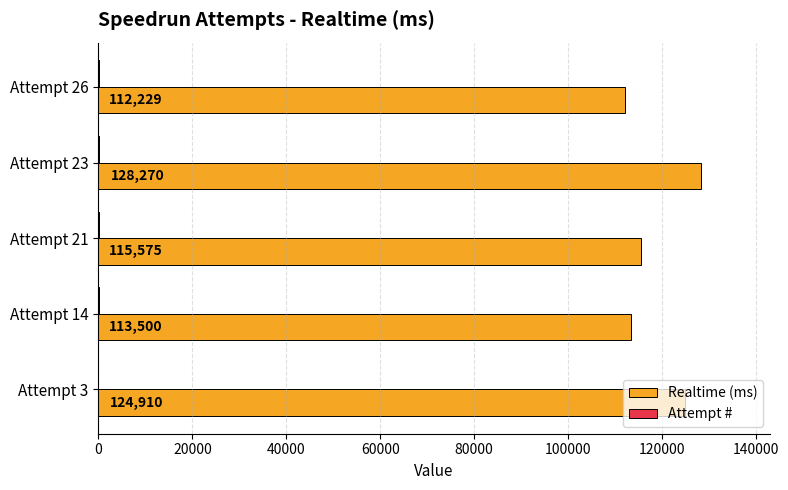

At which category is the sum across all series the highest?

Attempt 23